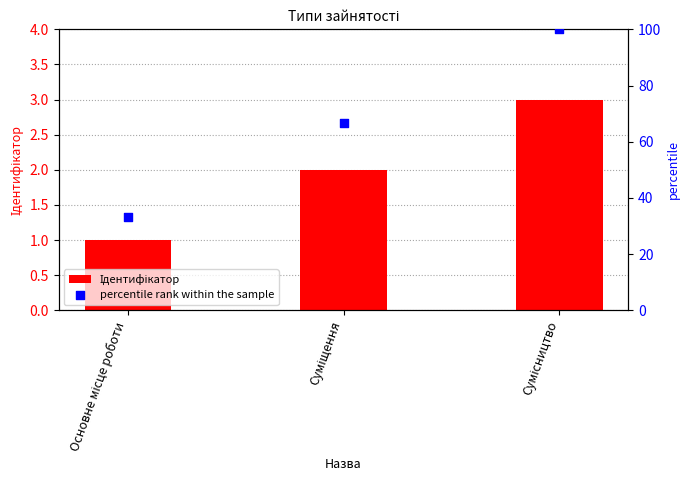

What are all the series names shown in the legend?

Ідентифікатор, percentile rank within the sample